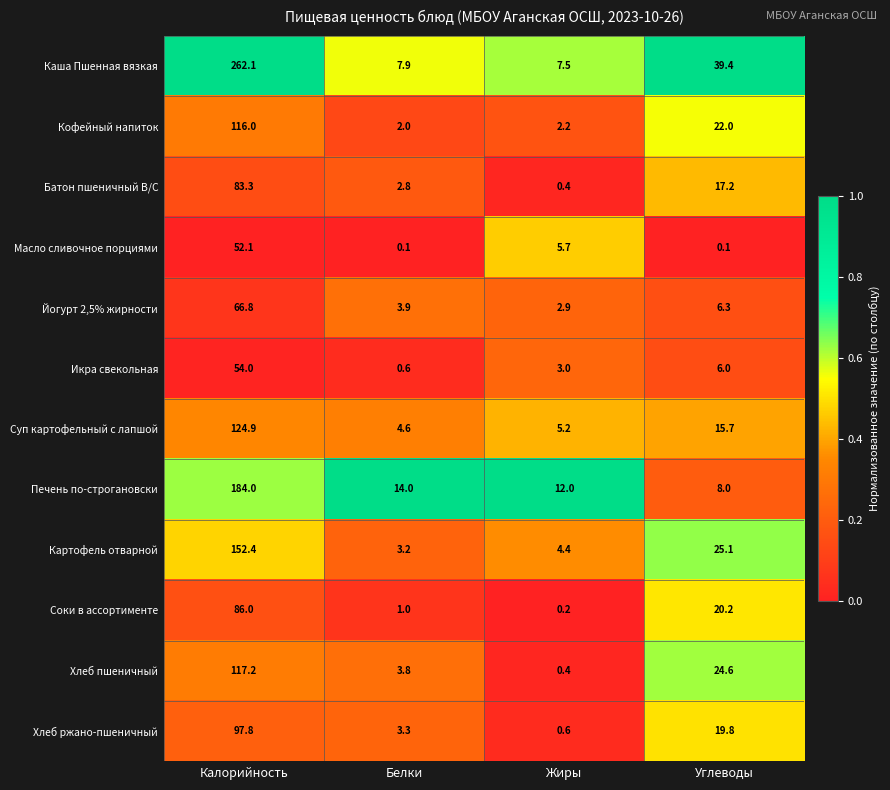

Between Калорийность and Белки, which series saw the biggest shift?

Каша Пшенная вязкая